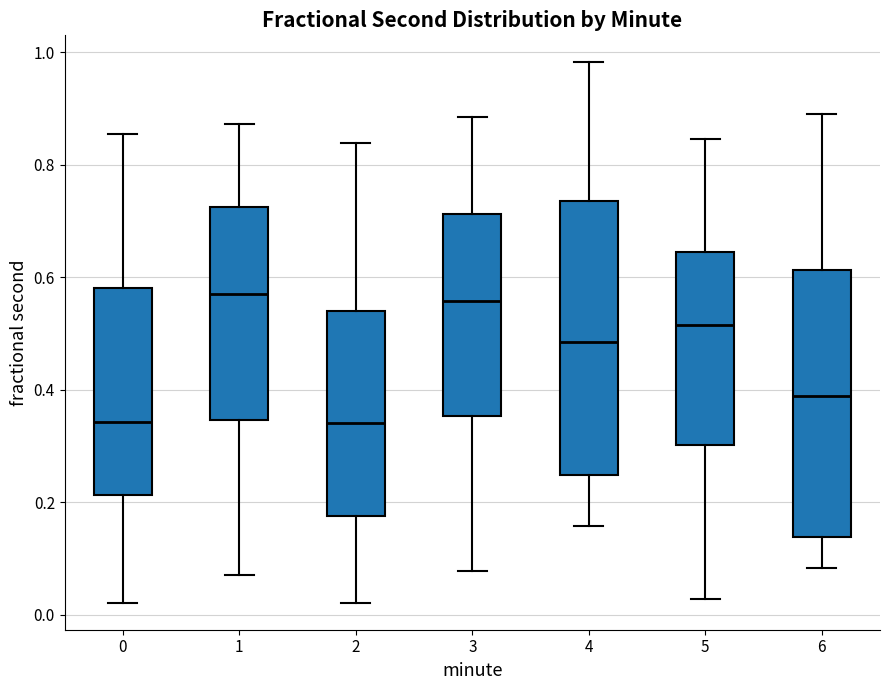

Reading left to right, transcribe this box plot: for each box, give where its median line is, the range the box spans, and where its two whiskers end, as read against the y-axis. The values are not printed on the chart, so give them approximately, as read against the axis.

0: median 0.34, box 0.22 to 0.58, whiskers 0.02 to 0.86
1: median 0.58, box 0.34 to 0.72, whiskers 0.08 to 0.88
2: median 0.34, box 0.18 to 0.54, whiskers 0.02 to 0.84
3: median 0.56, box 0.36 to 0.72, whiskers 0.08 to 0.88
4: median 0.48, box 0.24 to 0.74, whiskers 0.16 to 0.98
5: median 0.52, box 0.30 to 0.64, whiskers 0.02 to 0.84
6: median 0.38, box 0.14 to 0.62, whiskers 0.08 to 0.90